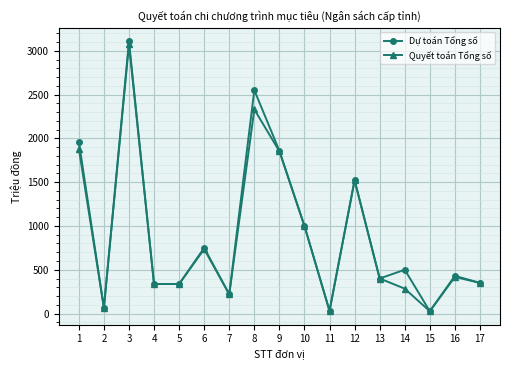

At which category does Dự toán Tổng số reach its first local valley?

2